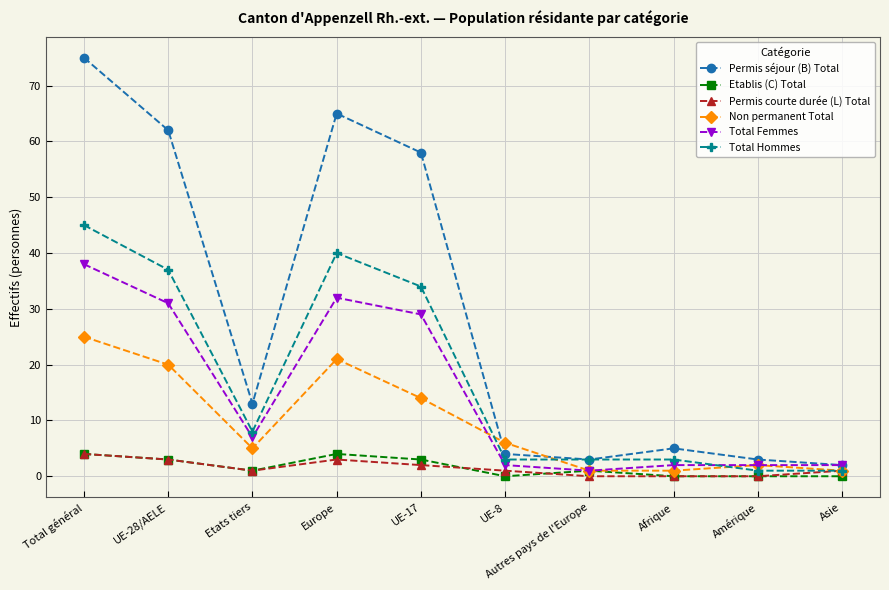

At which category does Total Hommes reach its first local peak?

Europe